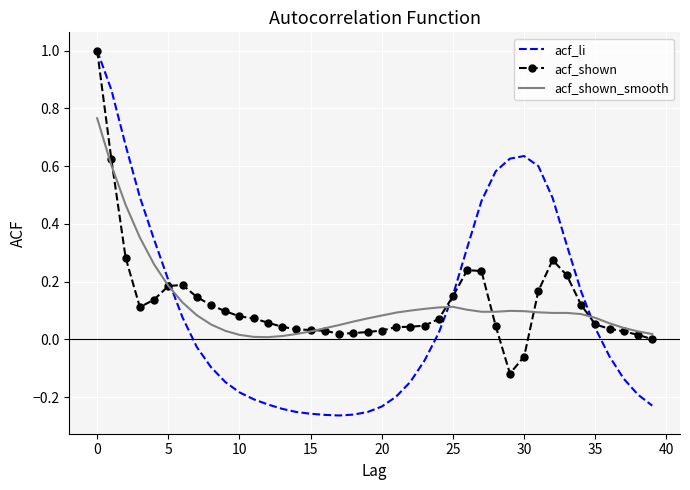

Which series has the widest spread of values?

acf_li